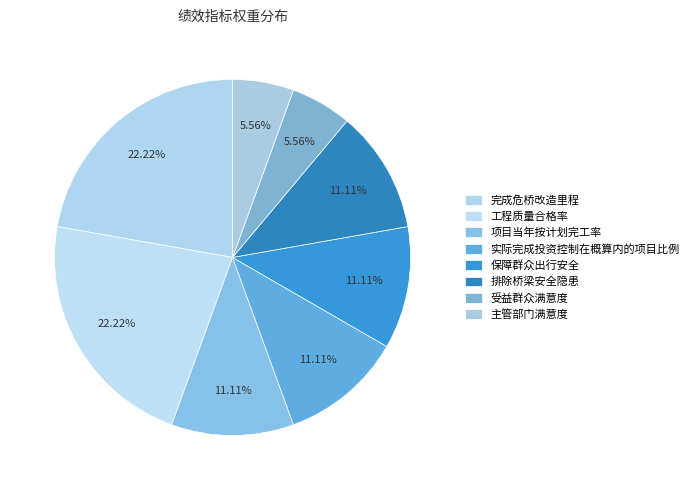

What is the smallest slice in the pie chart?

受益群众满意度